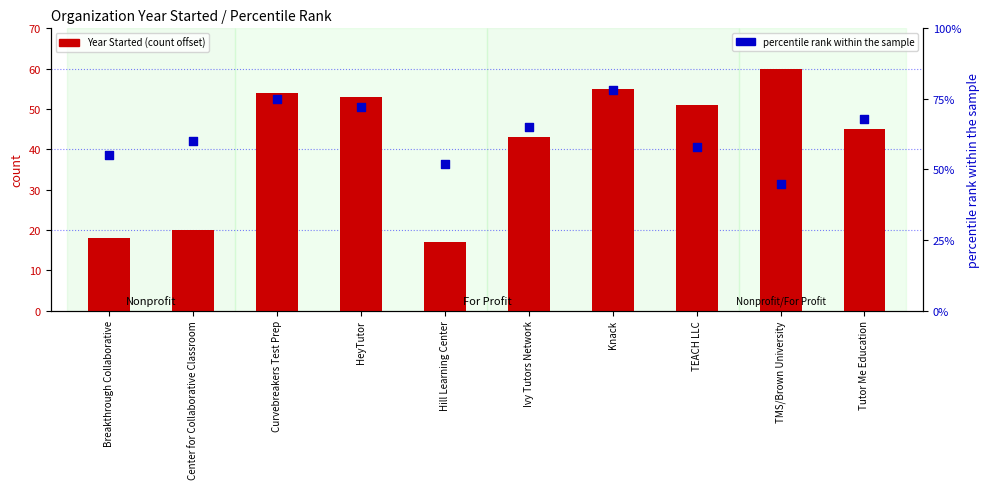

Is the value of Year Started at Hill Learning Center greater than the value of percentile rank within the sample at Tutor Me Education?

No